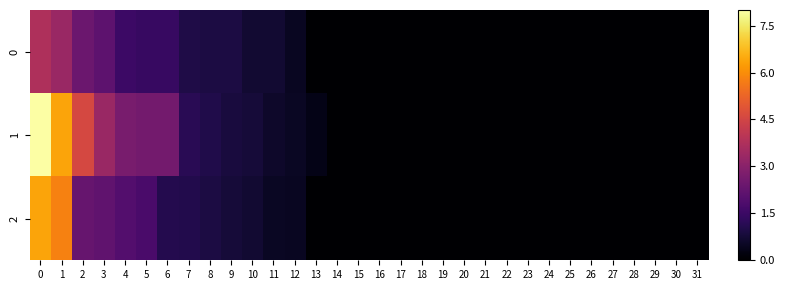

Reading left to right, transcribe all the data shown in this chart.

0: 0=3.7	1=3.3	2=2.4	3=2.1	4=1.5	5=1.4	6=1.4	7=1.0	8=0.9	9=0.9	10=0.7	11=0.7	12=0.5	13=0.0	14=0.0	15=0.0	16=0.0	17=0.0	18=0.0	19=0.0	20=0.0	21=0.0	22=0.0	23=0.0	24=0.0	25=0.0	26=0.0	27=0.0	28=0.0	29=0.0	30=0.0	31=0.0
1: 0=8.0	1=6.4	2=4.6	3=3.3	4=2.7	5=2.6	6=2.6	7=1.2	8=1.0	9=0.8	10=0.8	11=0.6	12=0.5	13=0.3	14=0.0	15=0.0	16=0.0	17=0.0	18=0.0	19=0.0	20=0.0	21=0.0	22=0.0	23=0.0	24=0.0	25=0.0	26=0.0	27=0.0	28=0.0	29=0.0	30=0.0	31=0.0
2: 0=6.4	1=5.8	2=2.3	3=2.2	4=1.9	5=1.8	6=1.1	7=1.0	8=0.9	9=0.8	10=0.7	11=0.5	12=0.5	13=0.0	14=0.0	15=0.0	16=0.0	17=0.0	18=0.0	19=0.0	20=0.0	21=0.0	22=0.0	23=0.0	24=0.0	25=0.0	26=0.0	27=0.0	28=0.0	29=0.0	30=0.0	31=0.0